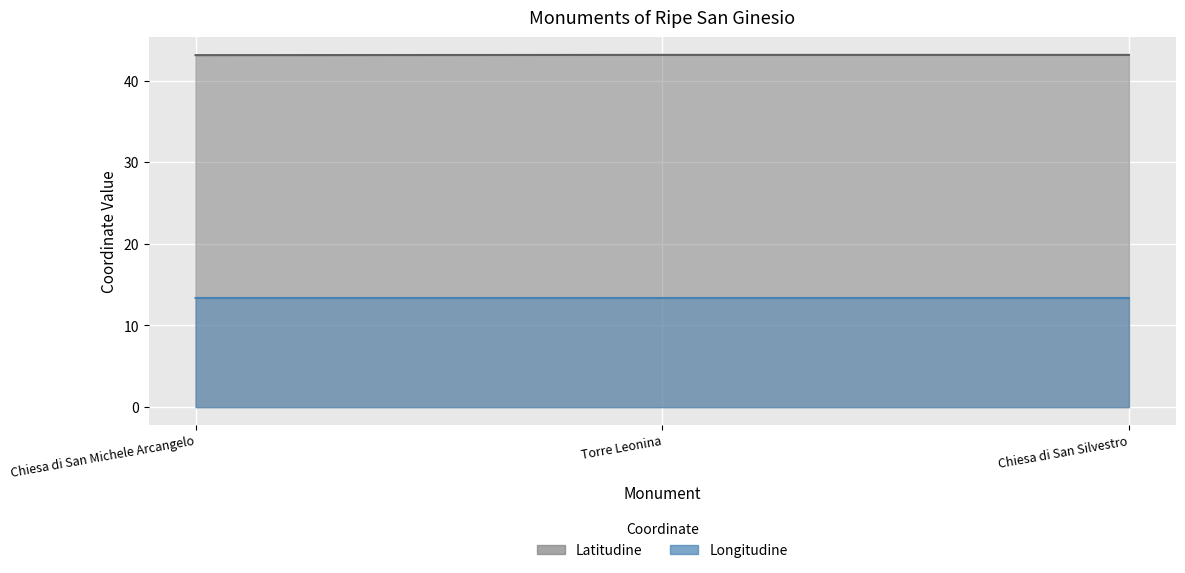

What is the label of the 3rd point from the left?

Chiesa di San Silvestro